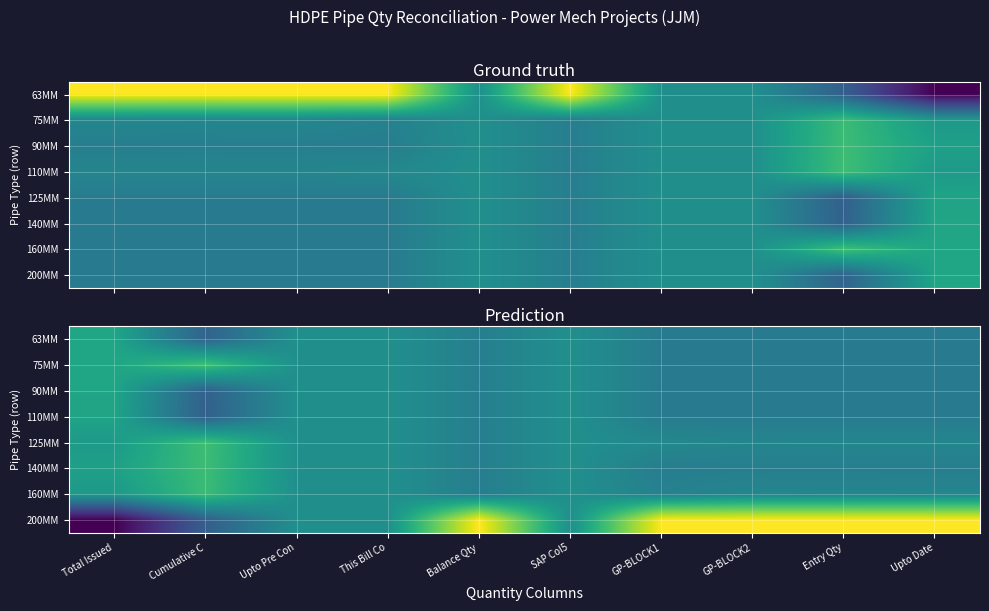

Which category has the highest value across all series?

Balance Qty